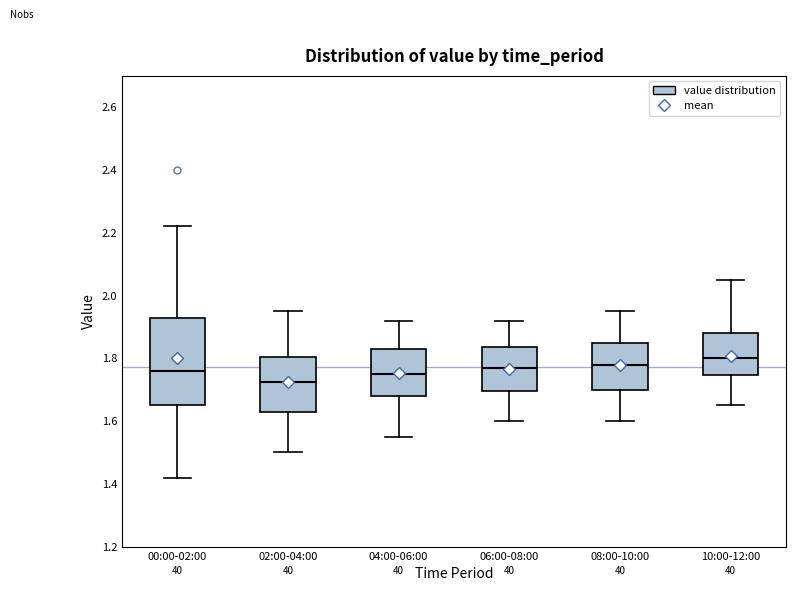

Where does the lower whisker of the box for 00:00-02:00 end on the y-axis? The values are not printed on the chart, so give them approximately, as read against the axis.

1.42